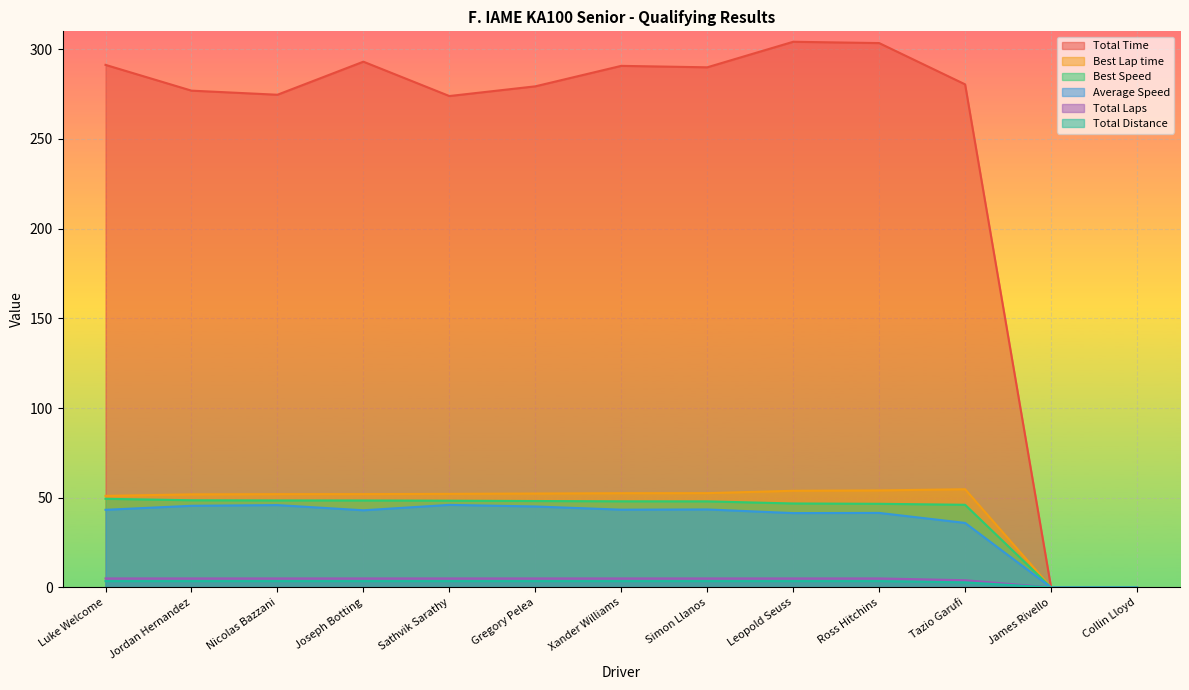

Reading left to right, list all the values displayed in this chart.

Total Time: Luke Welcome=291.3	Jordan Hernandez=276.9	Nicolas Bazzani=274.6	Joseph Botting=293.1	Sathvik Sarathy=273.9	Gregory Pelea=279.3	Xander Williams=290.8	Simon Llanos=289.9	Leopold Seuss=304.2	Ross Hitchins=303.5	Tazio Garufi=280.4	James Rivello=0.0	Collin Lloyd=0.0
Best Lap time: Luke Welcome=51.0	Jordan Hernandez=51.9	Nicolas Bazzani=52.0	Joseph Botting=52.0	Sathvik Sarathy=52.1	Gregory Pelea=52.3	Xander Williams=52.5	Simon Llanos=52.5	Leopold Seuss=53.9	Ross Hitchins=54.1	Tazio Garufi=54.7	James Rivello=0.0	Collin Lloyd=0.0
Best Speed: Luke Welcome=49.4	Jordan Hernandez=48.6	Nicolas Bazzani=48.5	Joseph Botting=48.5	Sathvik Sarathy=48.3	Gregory Pelea=48.2	Xander Williams=48.0	Simon Llanos=48.0	Leopold Seuss=46.8	Ross Hitchins=46.6	Tazio Garufi=46.1	James Rivello=0.0	Collin Lloyd=0.0
Average Speed: Luke Welcome=43.3	Jordan Hernandez=45.5	Nicolas Bazzani=45.9	Joseph Botting=43.0	Sathvik Sarathy=46.0	Gregory Pelea=45.1	Xander Williams=43.3	Simon Llanos=43.5	Leopold Seuss=41.4	Ross Hitchins=41.5	Tazio Garufi=35.9	James Rivello=0.0	Collin Lloyd=0.0
Total Laps: Luke Welcome=5.0	Jordan Hernandez=5.0	Nicolas Bazzani=5.0	Joseph Botting=5.0	Sathvik Sarathy=5.0	Gregory Pelea=5.0	Xander Williams=5.0	Simon Llanos=5.0	Leopold Seuss=5.0	Ross Hitchins=5.0	Tazio Garufi=4.0	James Rivello=0.0	Collin Lloyd=0.0
Total Distance: Luke Welcome=3.5	Jordan Hernandez=3.5	Nicolas Bazzani=3.5	Joseph Botting=3.5	Sathvik Sarathy=3.5	Gregory Pelea=3.5	Xander Williams=3.5	Simon Llanos=3.5	Leopold Seuss=3.5	Ross Hitchins=3.5	Tazio Garufi=2.8	James Rivello=0.0	Collin Lloyd=0.0